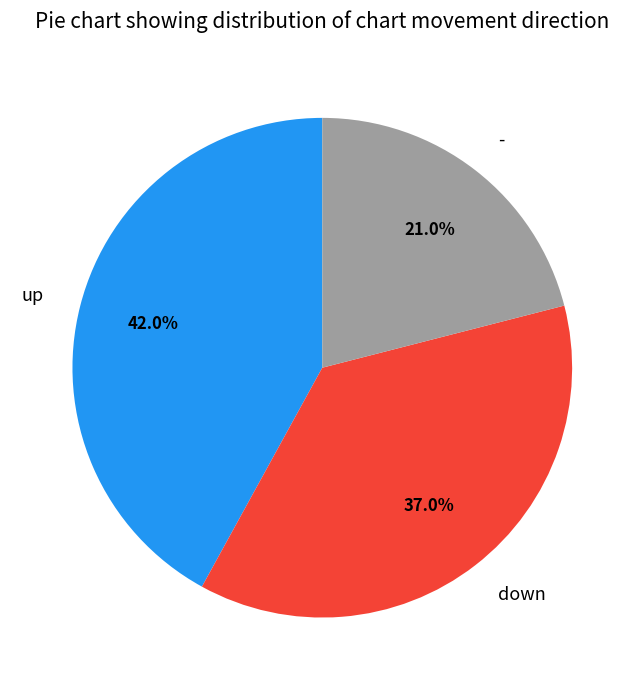

How many slices are in this pie chart?

3